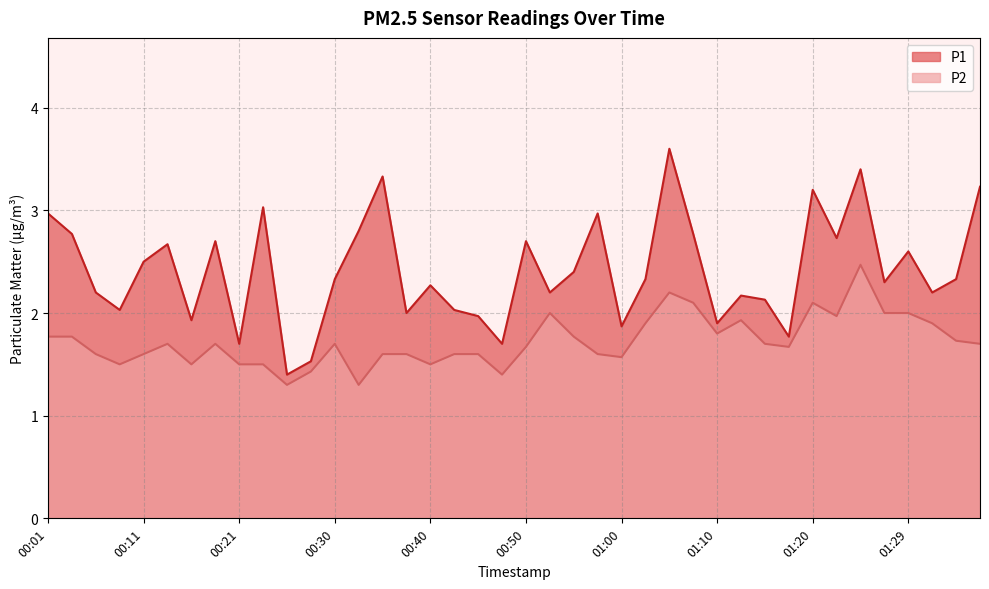

True or false: P1 has more than 2 points higher than both neighbors.

True